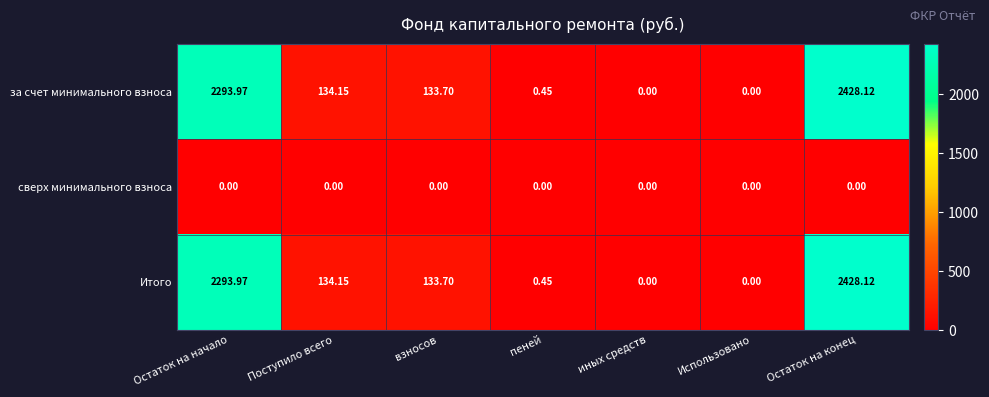

At which category is the sum across all series the highest?

Остаток на конец